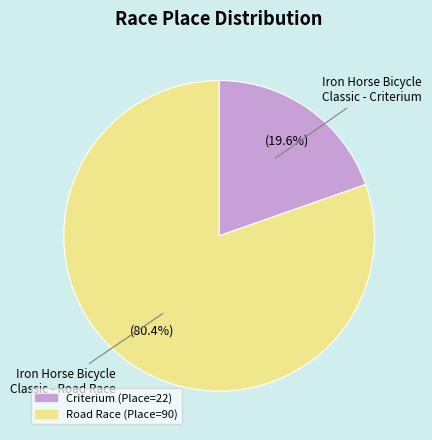

Does any single category account for the majority?

Yes